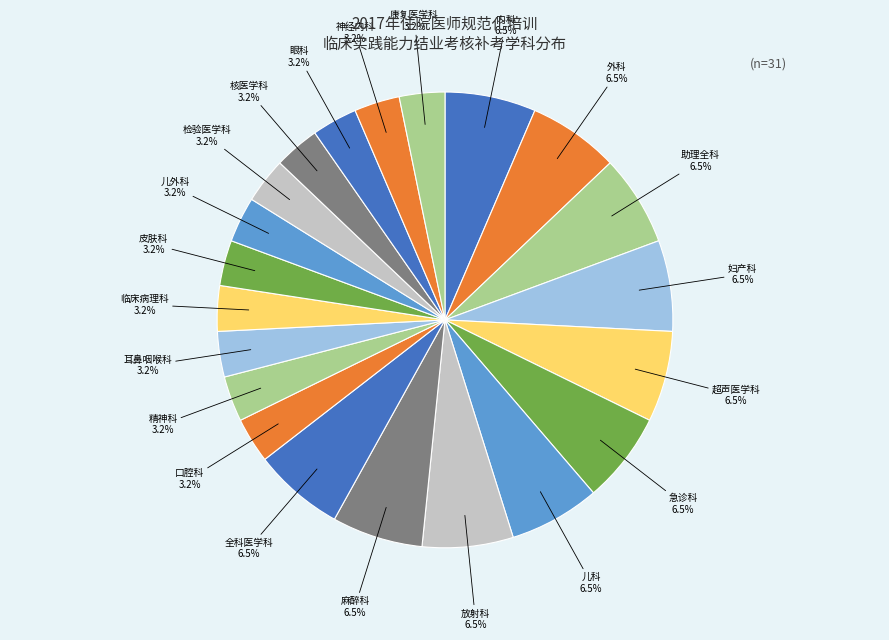

To the nearest percent, what is the combined percentage of 临床病理科 and 儿科?

10%